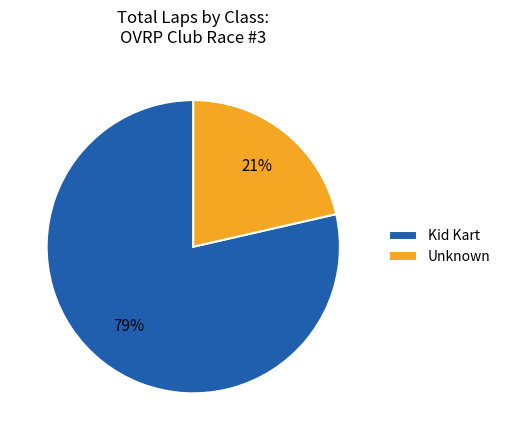

Rank the categories by value from lowest to highest.

Unknown, Kid Kart